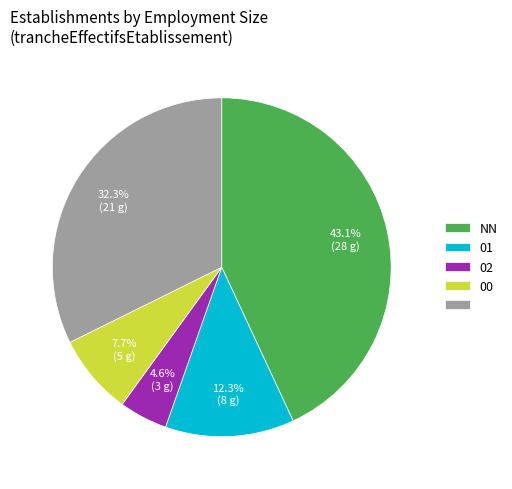

Does any single category account for the majority?

No